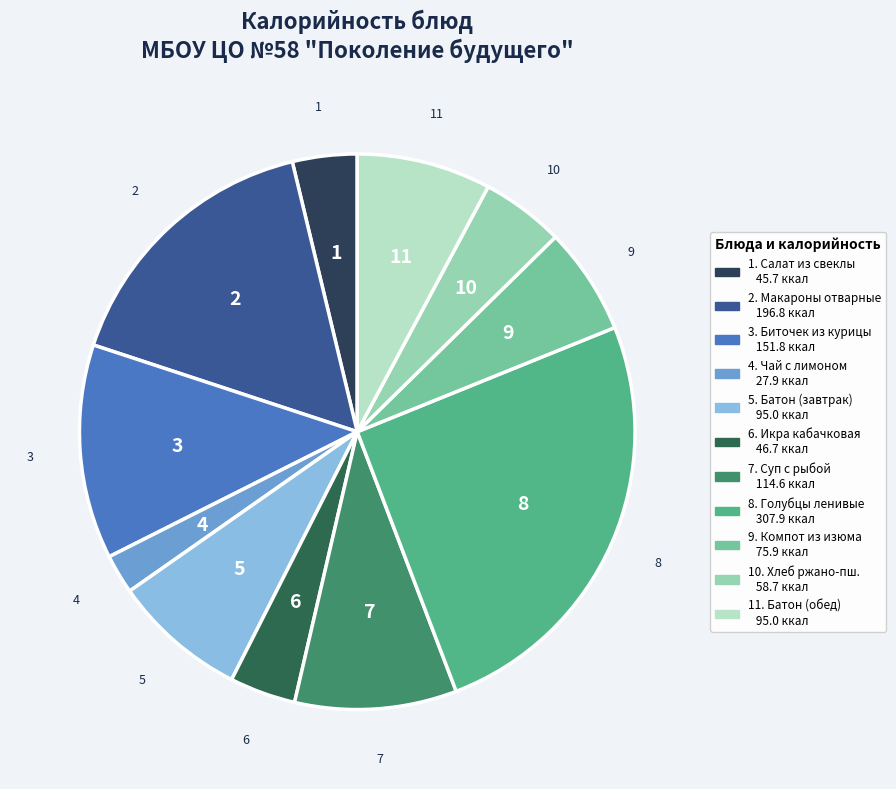

Does any single category account for the majority?

No